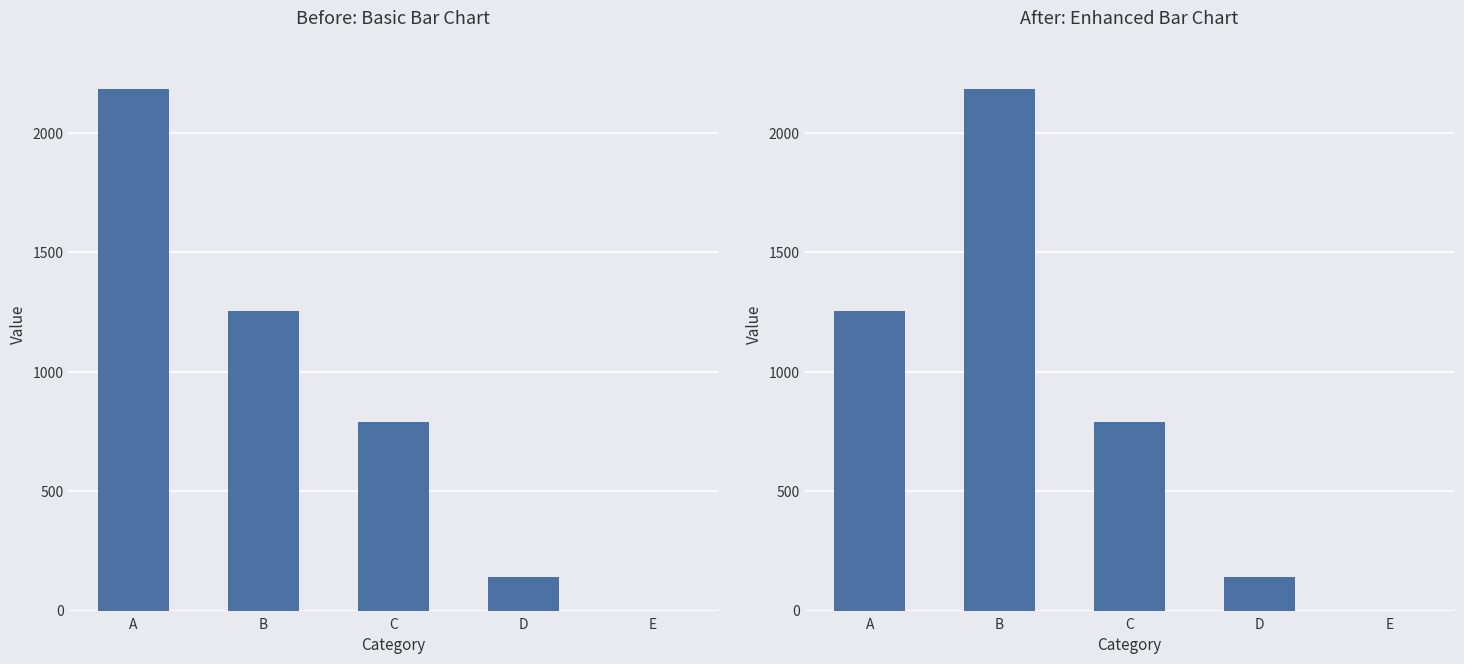

What is the difference between the second highest and second lowest values?

1116